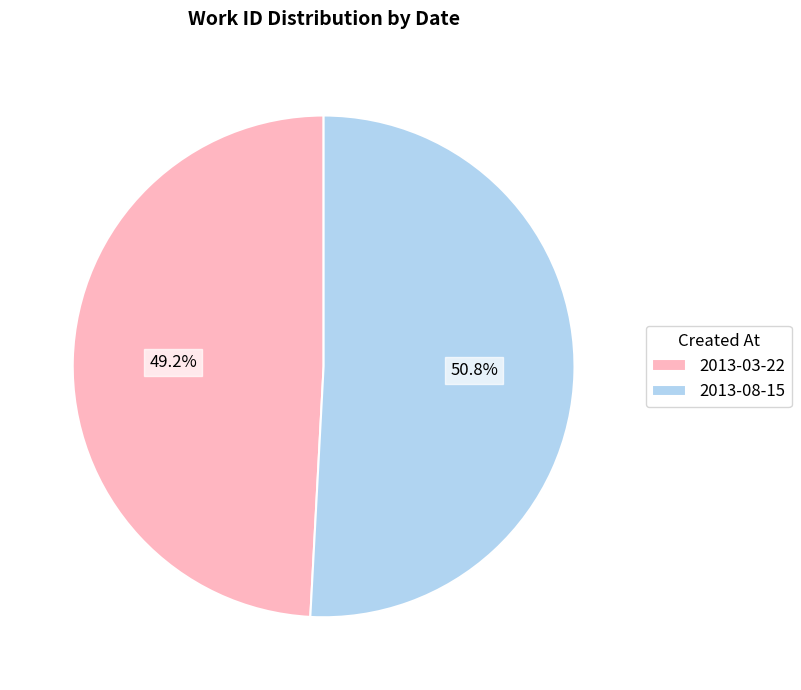

Approximately how many times larger is the value at 2013-08-15 compared to 2013-03-22?

1.0